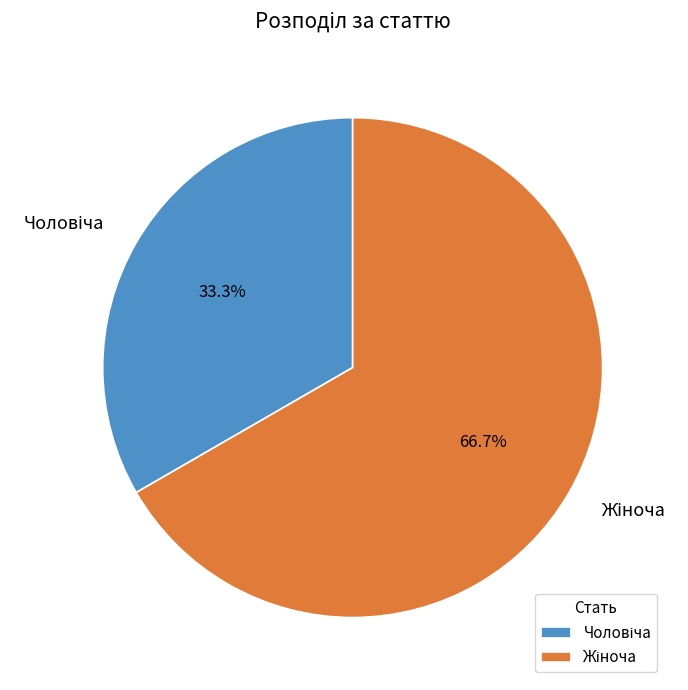

Is there any slice that represents more than half of the pie?

Yes